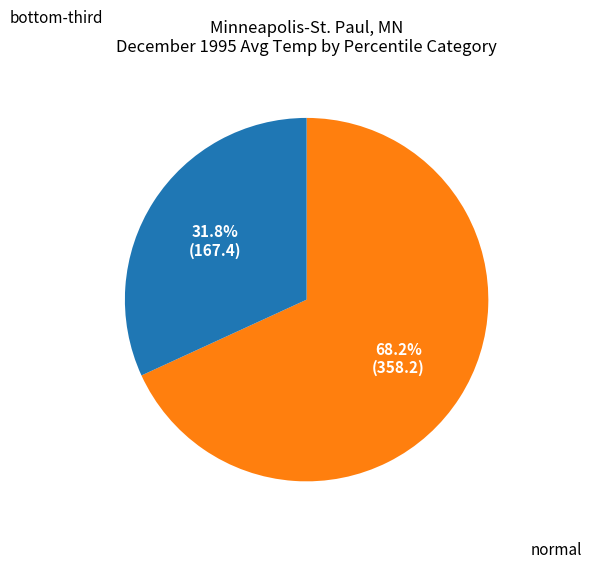

How many slices are in this pie chart?

2